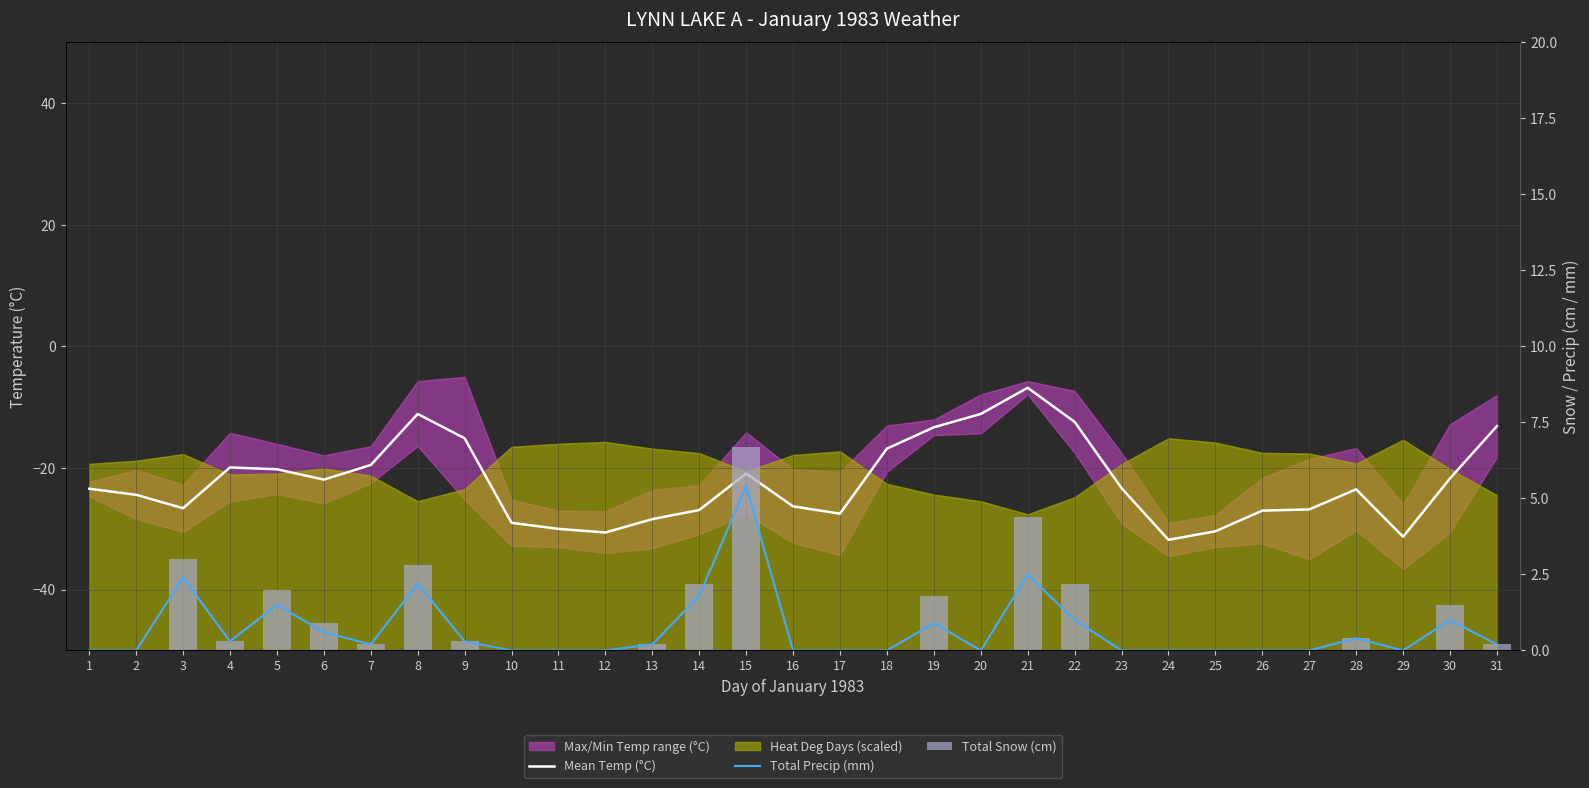

The value of Total Snow (cm) at 15 is 6.7. True or false?

True